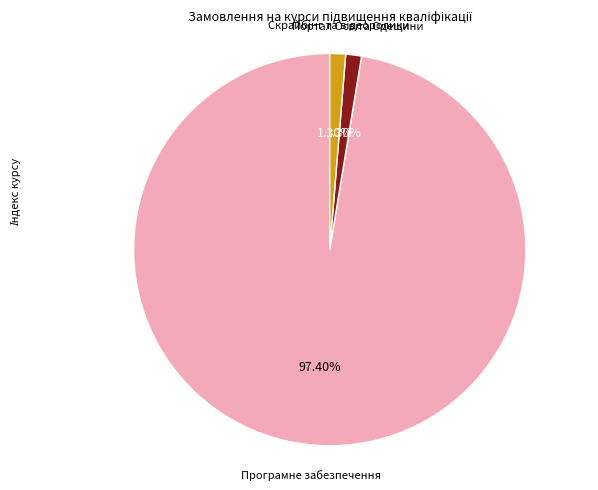

Does any single category account for the majority?

Yes